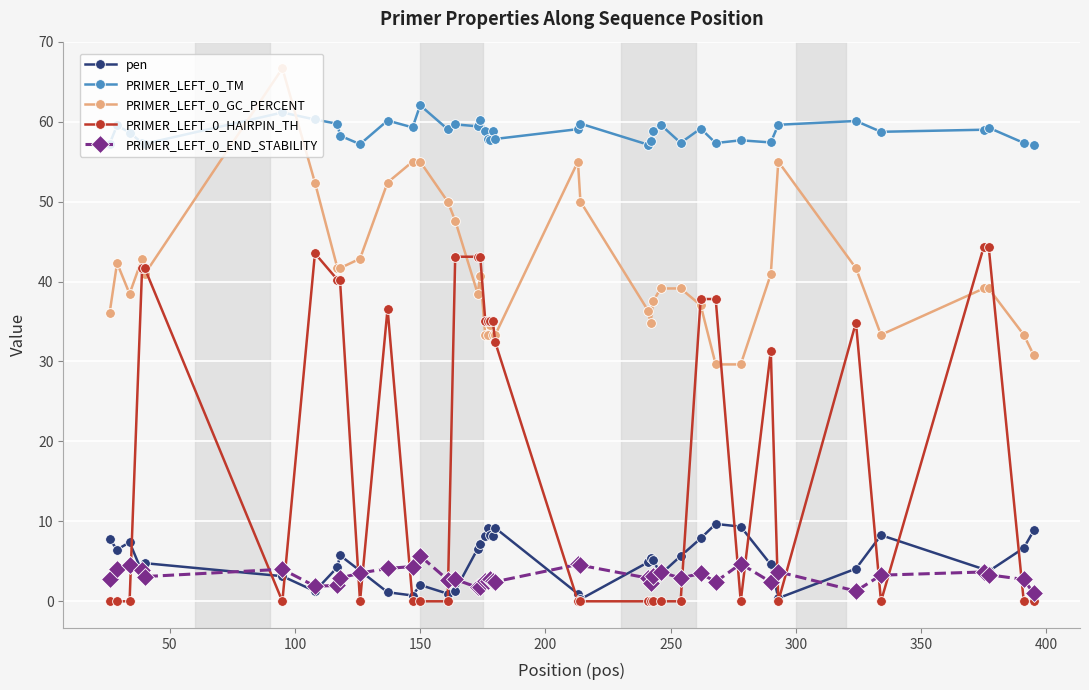

What are all the series names shown in the legend?

pen, PRIMER_LEFT_0_TM, PRIMER_LEFT_0_GC_PERCENT, PRIMER_LEFT_0_HAIRPIN_TH, PRIMER_LEFT_0_END_STABILITY